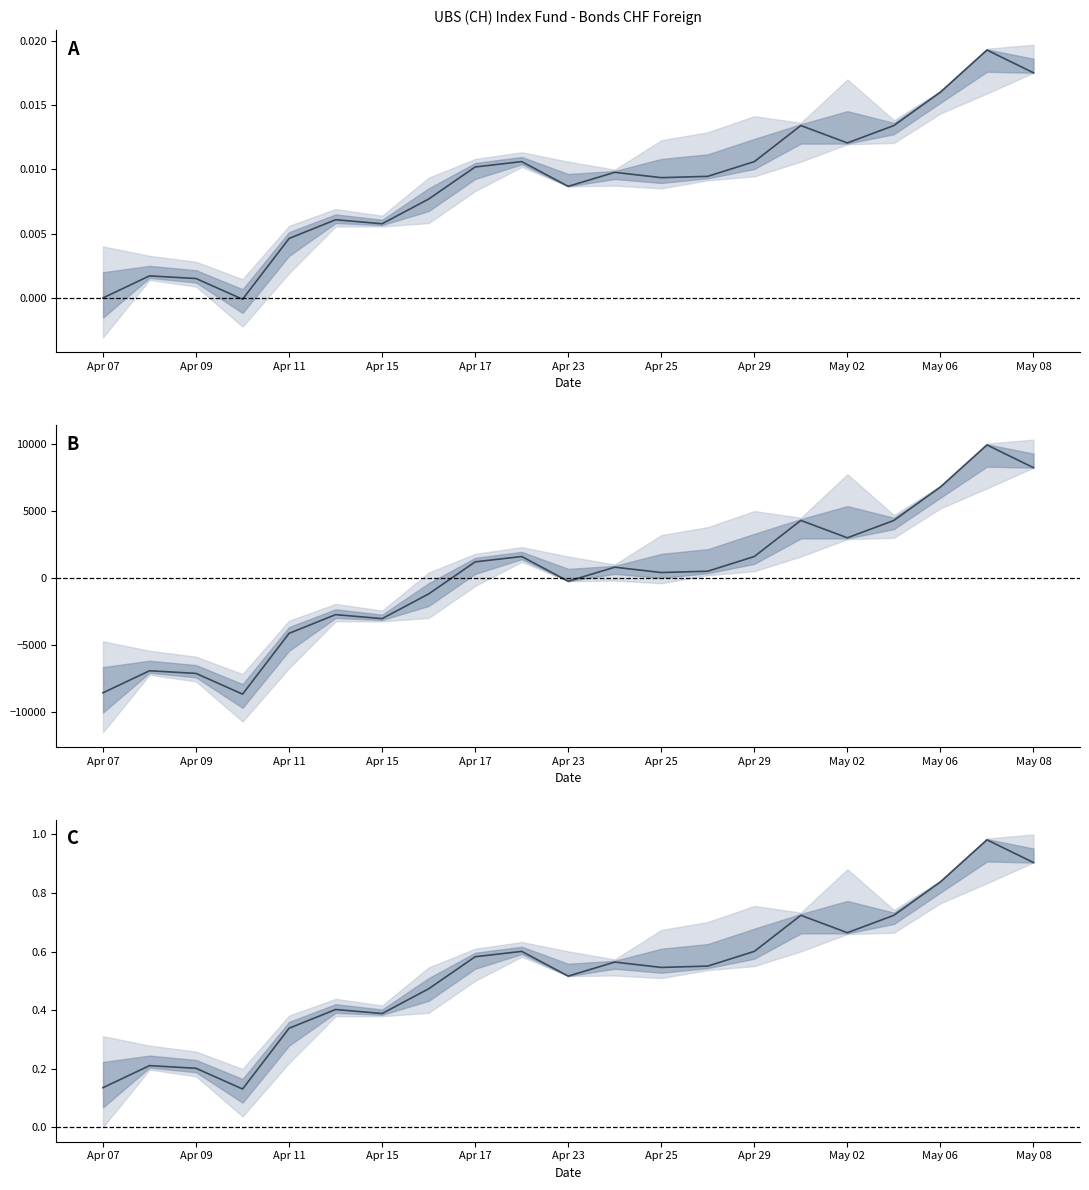

How many series are shown in this chart?

1